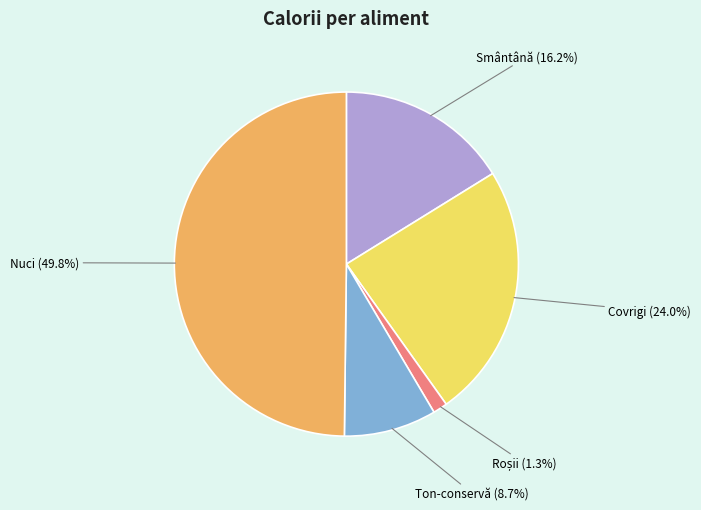

Does any single category account for the majority?

No